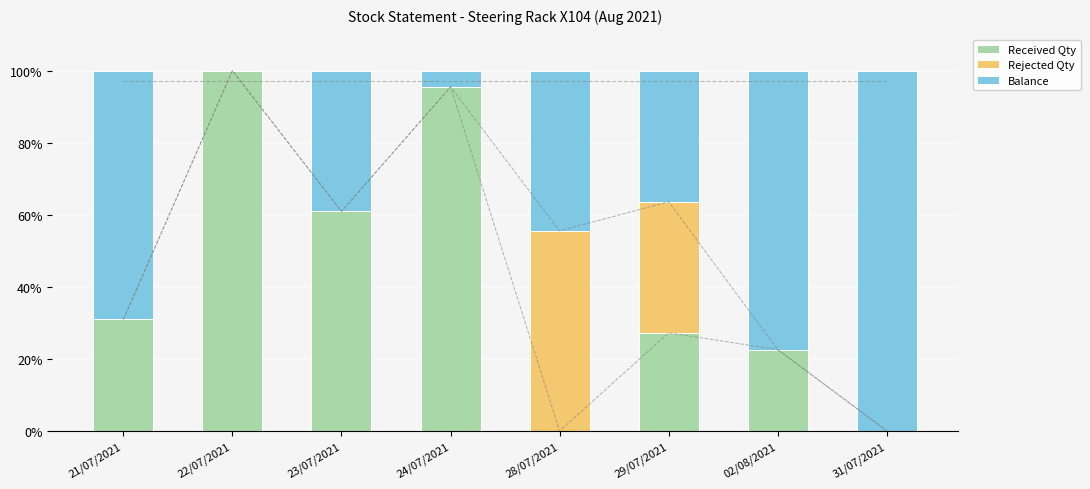

What is the difference between the second highest and minimum values in the Rejected Qty series?

36.4